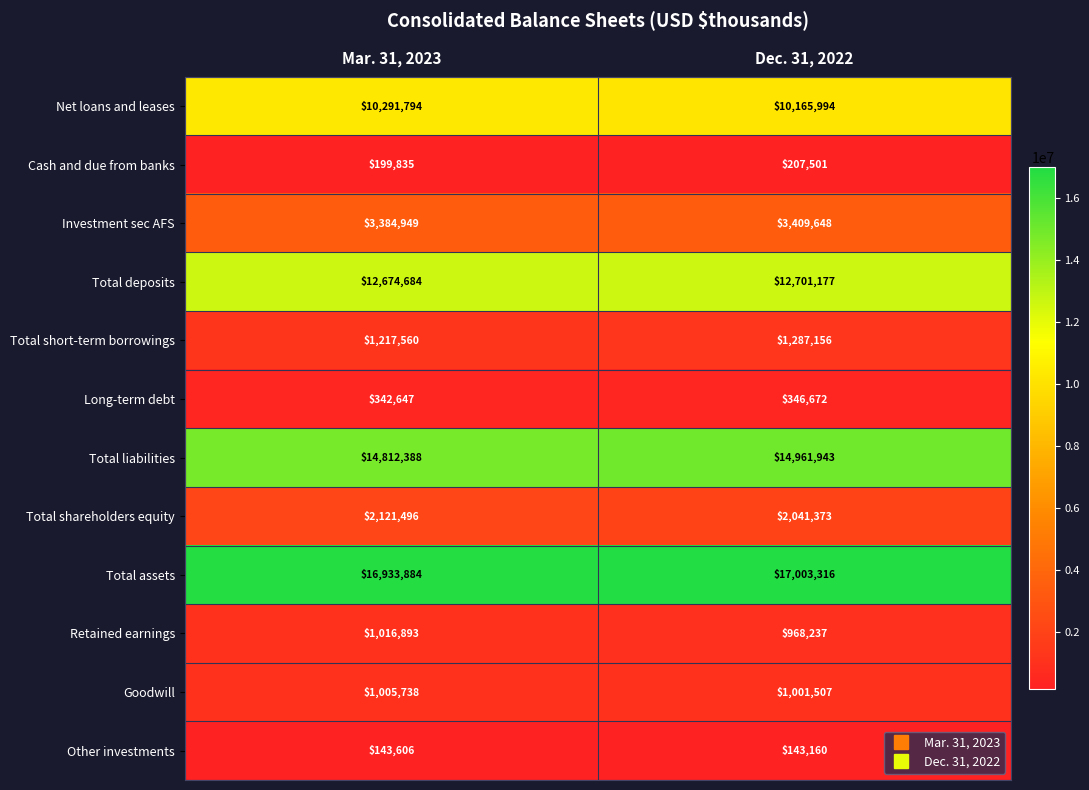

Read the Goodwill value at Dec. 31, 2022, to the nearest 50.

1001500